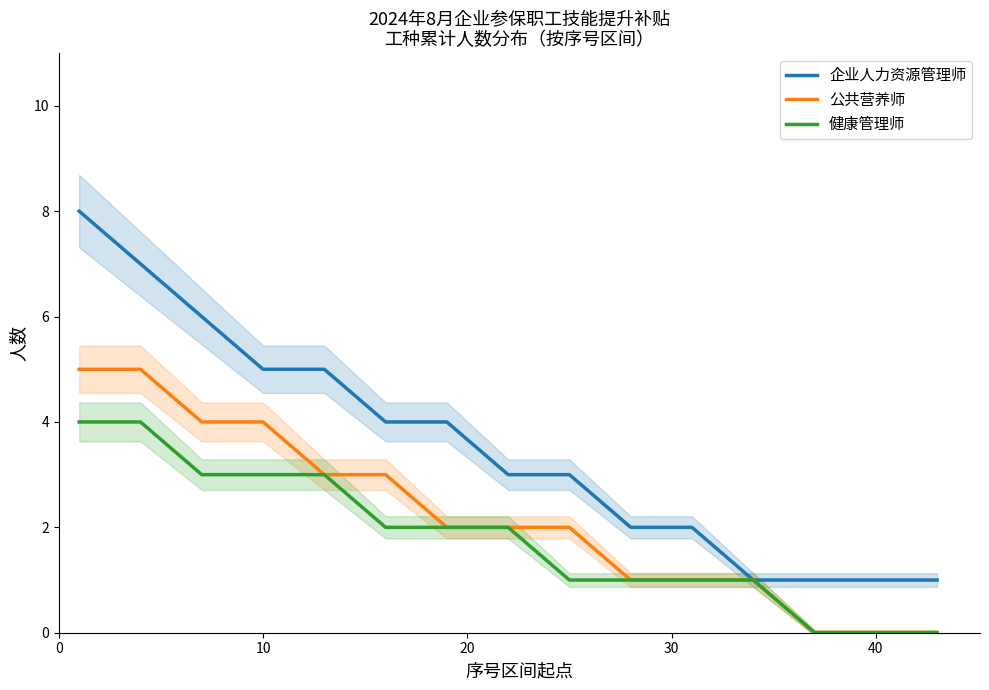

What is the maximum value for 健康管理师?

4